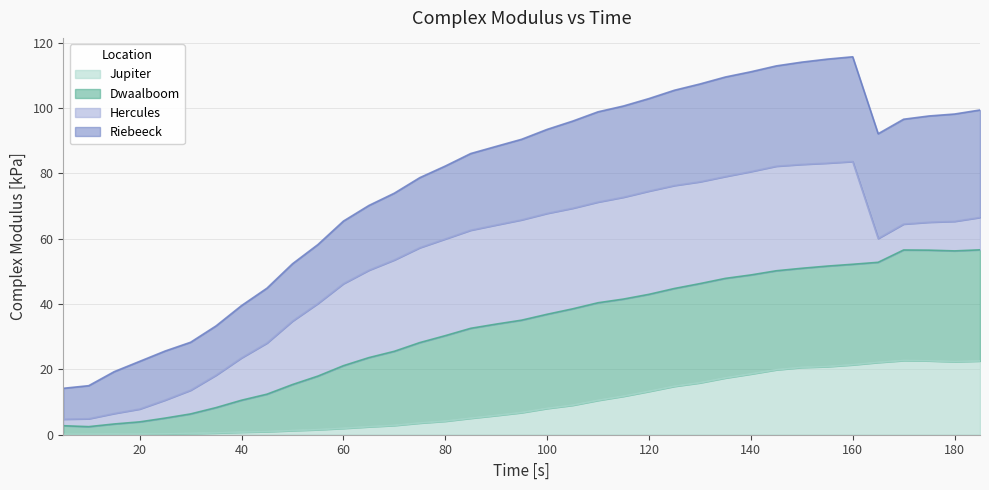

Does the chart display data point markers on the line(s)?

No